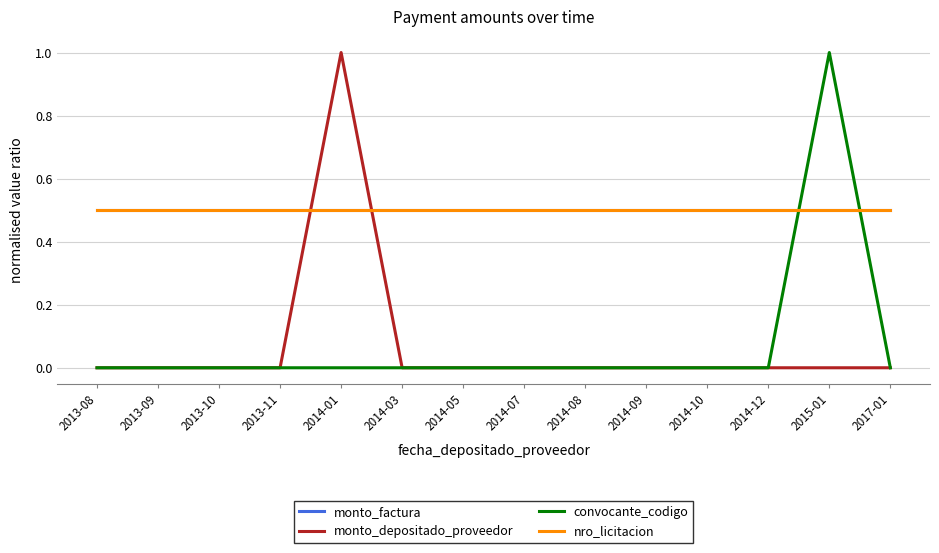

Between 2014-01 and 2014-10, which is larger?

2014-01